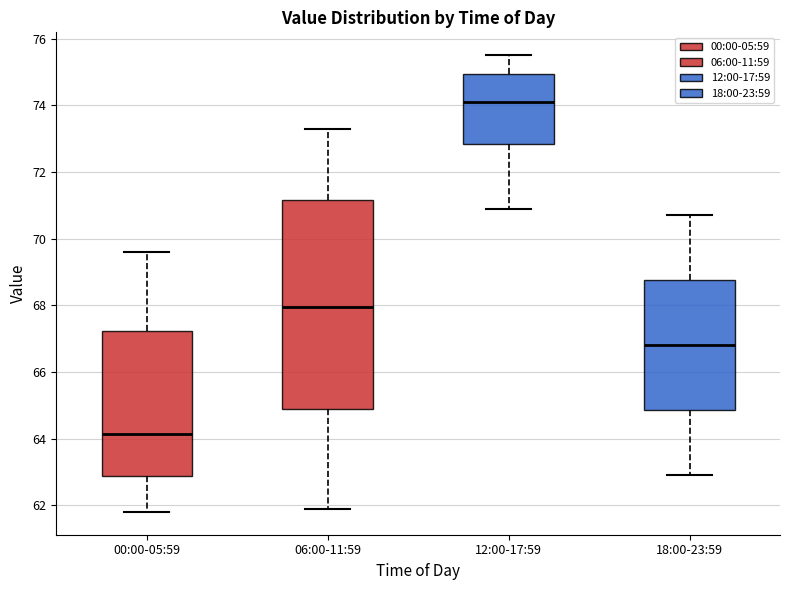

Where does the upper whisker of the box for 12:00-17:59 end on the y-axis? The values are not printed on the chart, so give them approximately, as read against the axis.

75.6